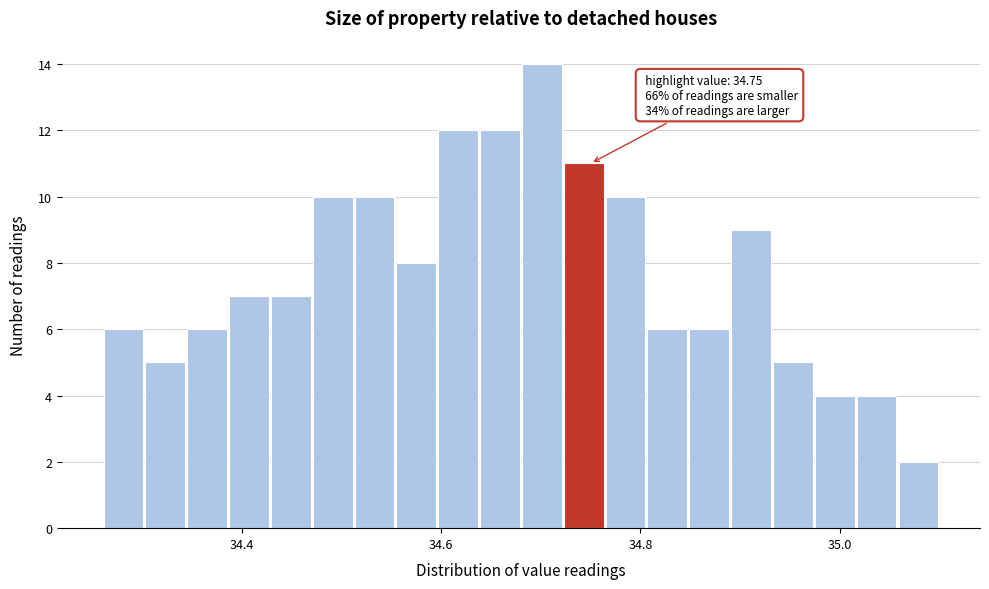

Around what value on the x-axis is the tallest bar? Give the approximate position of its centre, as read against the axis.

34.70